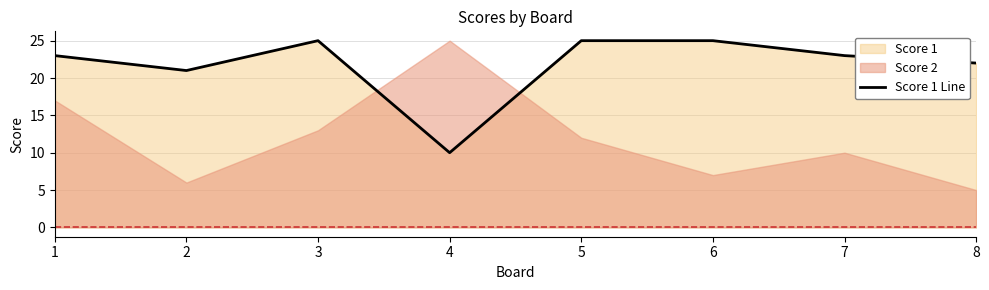

What is the difference between the maximum and second lowest values?

4